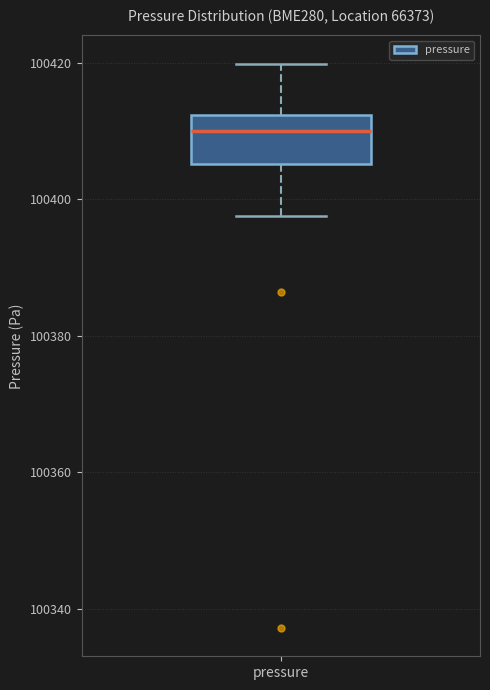

Transcribe this box plot: give where the median line is, the range the box spans, and where the two whiskers end, as read against the y-axis. The values are not printed on the chart, so give them approximately, as read against the axis.

median 100410, box 100406 to 100412, whiskers 100398 to 100420